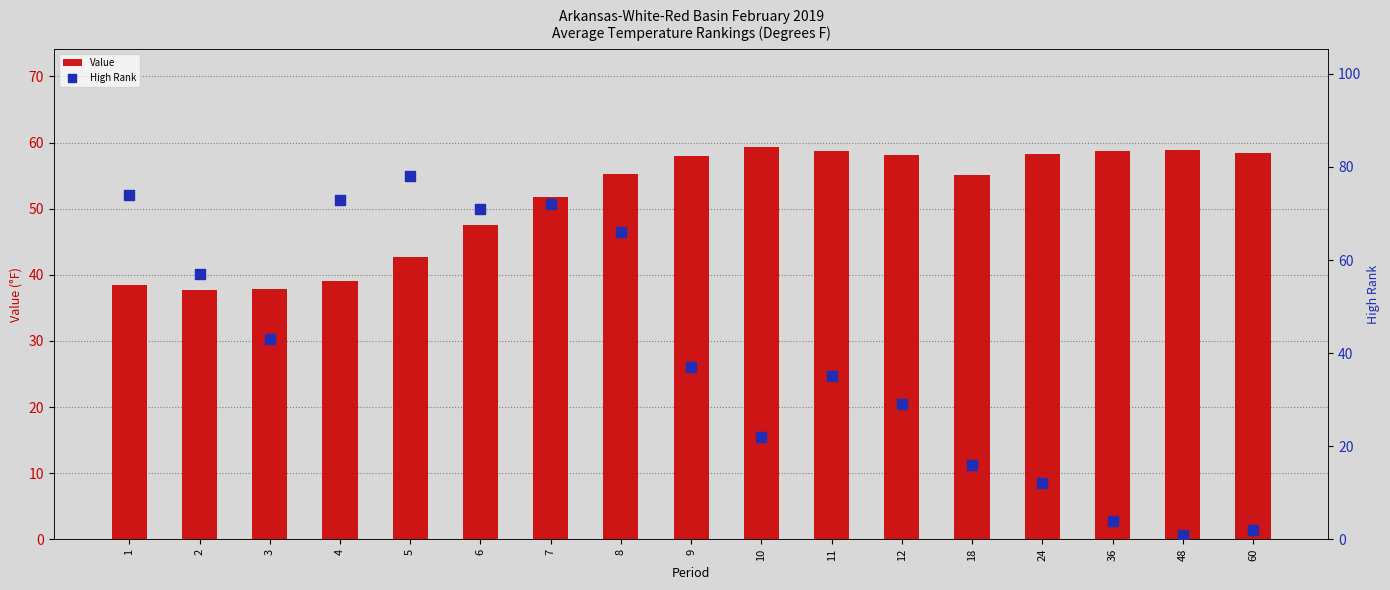

Is the value of Value at 2 greater than the value of High Rank at 48?

Yes